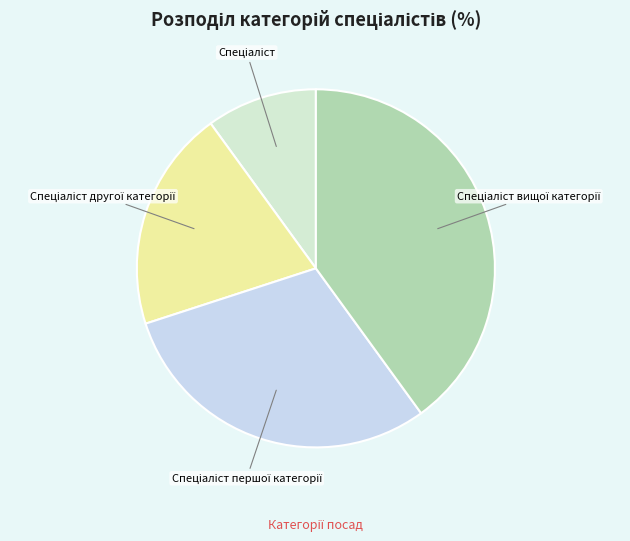

Is there a majority slice in this chart?

No